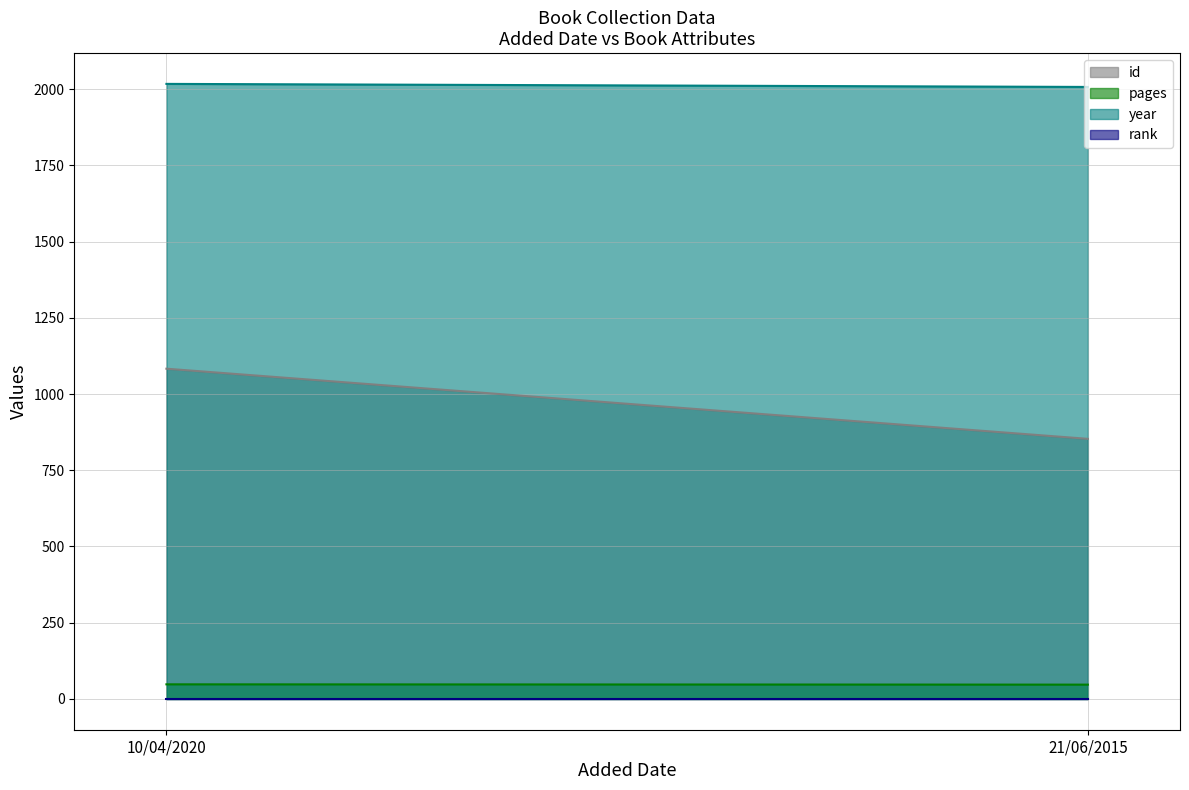

How many lines are shown in the chart?

4